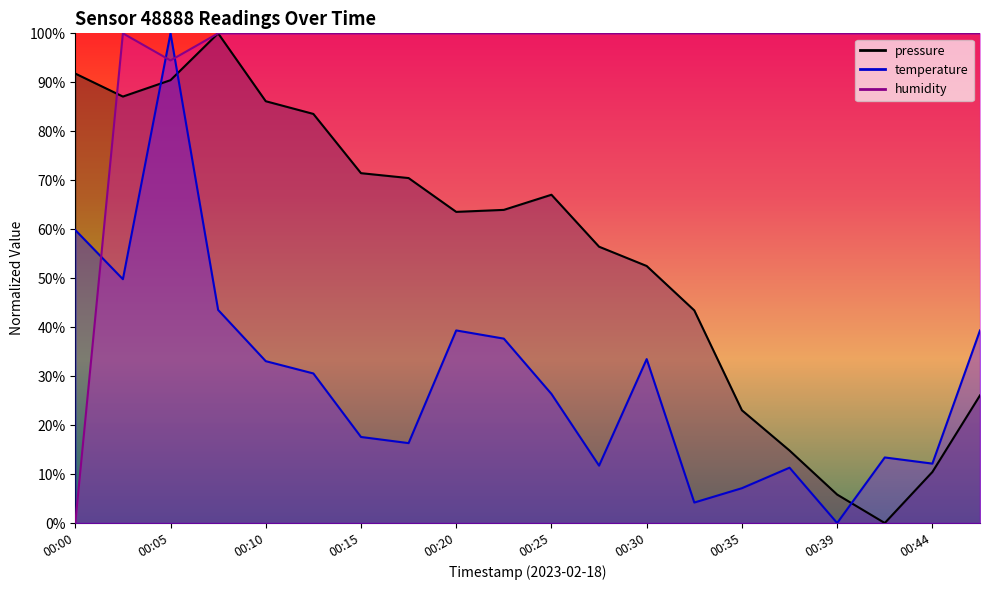

Reading left to right, list all the values displayed in this chart.

pressure: 00:00=91.8	00:02=87.1	00:05=90.4	00:07=100.0	00:10=86.1	00:12=83.5	00:15=71.4	00:17=70.4	00:20=63.5	00:22=63.9	00:25=67.0	00:27=56.4	00:30=52.5	00:32=43.4	00:35=23.0	00:37=14.8	00:39=5.8	00:42=0.0	00:44=10.4	00:47=26.1
temperature: 00:00=59.8	00:02=49.8	00:05=100.0	00:07=43.5	00:10=33.1	00:12=30.5	00:15=17.6	00:17=16.3	00:20=39.3	00:22=37.7	00:25=26.4	00:27=11.7	00:30=33.5	00:32=4.2	00:35=7.1	00:37=11.3	00:39=0.0	00:42=13.4	00:44=12.1	00:47=39.3
humidity: 00:00=0.0	00:02=100.0	00:05=94.5	00:07=100.0	00:10=100.0	00:12=100.0	00:15=100.0	00:17=100.0	00:20=100.0	00:22=100.0	00:25=100.0	00:27=100.0	00:30=100.0	00:32=100.0	00:35=100.0	00:37=100.0	00:39=100.0	00:42=100.0	00:44=100.0	00:47=100.0